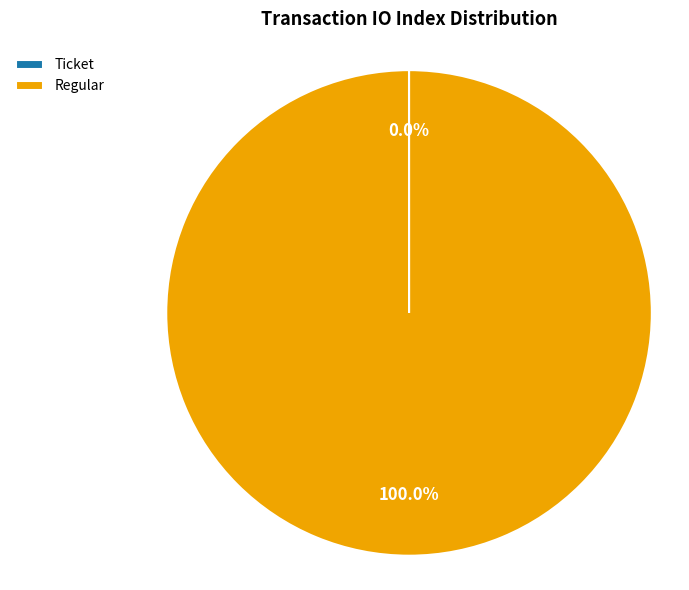

Does any single category account for the majority?

Yes